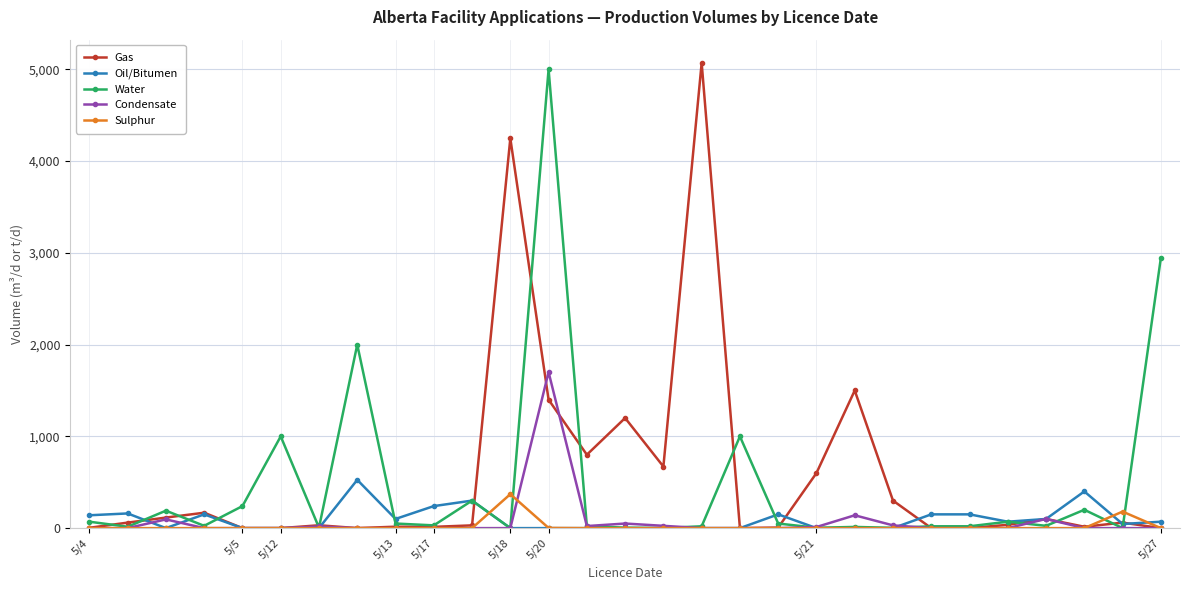

At how many categories does at least one series exceed 1631?

5